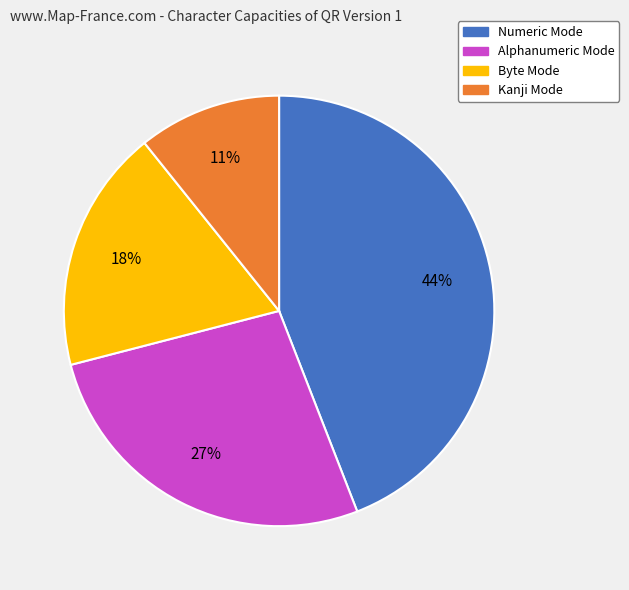

Is there any slice that represents more than half of the pie?

No